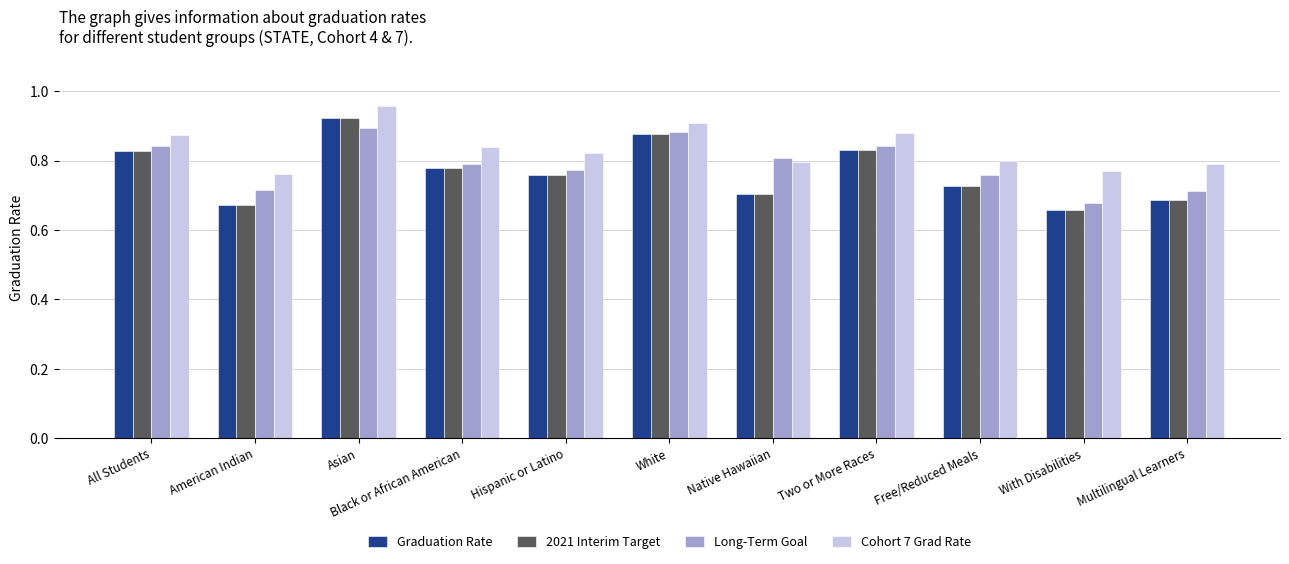

How many groups of bars are there?

11